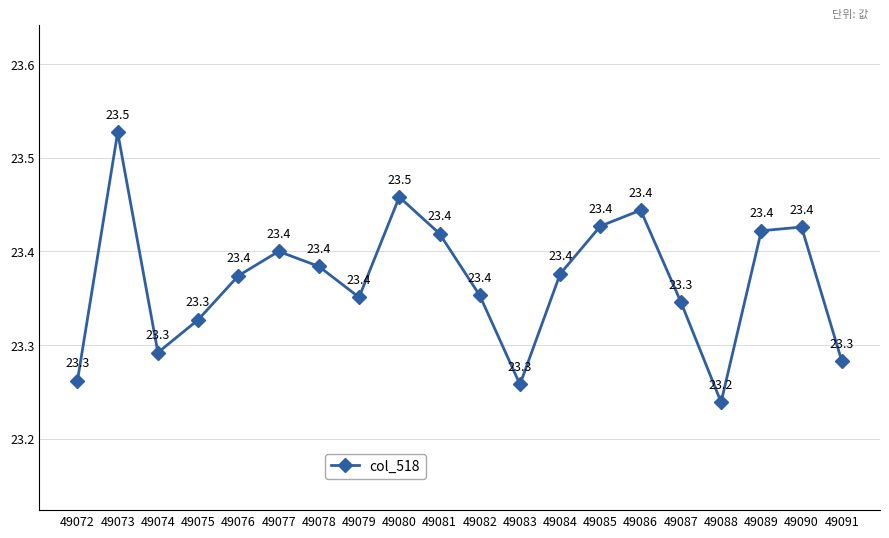

Approximately how many times larger is the value at 49080 compared to 49076?

1.0